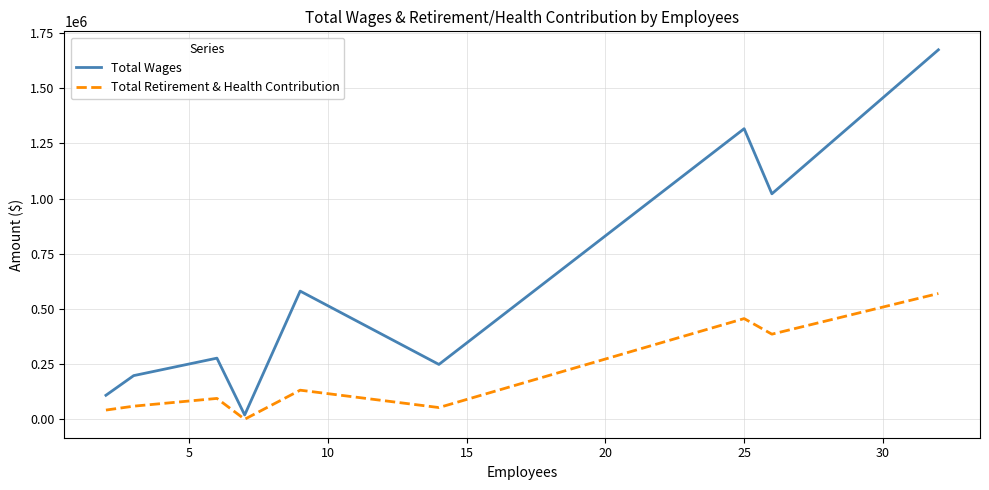

Which series has the widest spread of values?

Total Wages